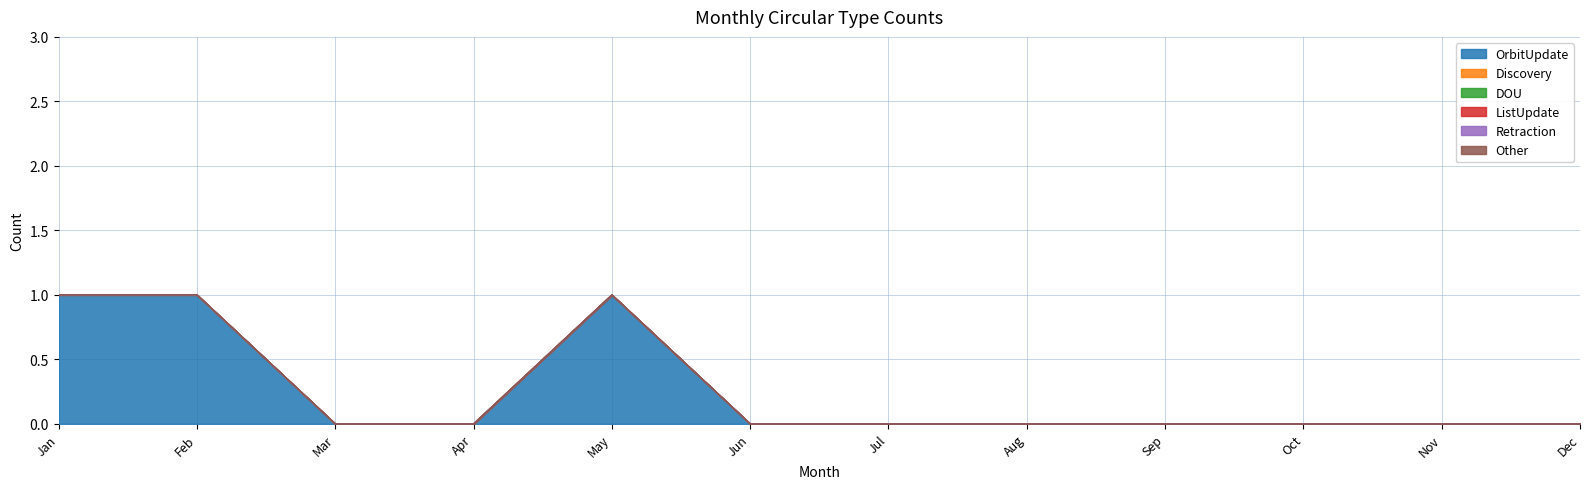

Reading left to right, transcribe all the data shown in this chart.

OrbitUpdate: Jan=1	Feb=1	Mar=0	Apr=0	May=1	Jun=0	Jul=0	Aug=0	Sep=0	Oct=0	Nov=0	Dec=0
Discovery: Jan=0	Feb=0	Mar=0	Apr=0	May=0	Jun=0	Jul=0	Aug=0	Sep=0	Oct=0	Nov=0	Dec=0
DOU: Jan=0	Feb=0	Mar=0	Apr=0	May=0	Jun=0	Jul=0	Aug=0	Sep=0	Oct=0	Nov=0	Dec=0
ListUpdate: Jan=0	Feb=0	Mar=0	Apr=0	May=0	Jun=0	Jul=0	Aug=0	Sep=0	Oct=0	Nov=0	Dec=0
Retraction: Jan=0	Feb=0	Mar=0	Apr=0	May=0	Jun=0	Jul=0	Aug=0	Sep=0	Oct=0	Nov=0	Dec=0
Other: Jan=0	Feb=0	Mar=0	Apr=0	May=0	Jun=0	Jul=0	Aug=0	Sep=0	Oct=0	Nov=0	Dec=0